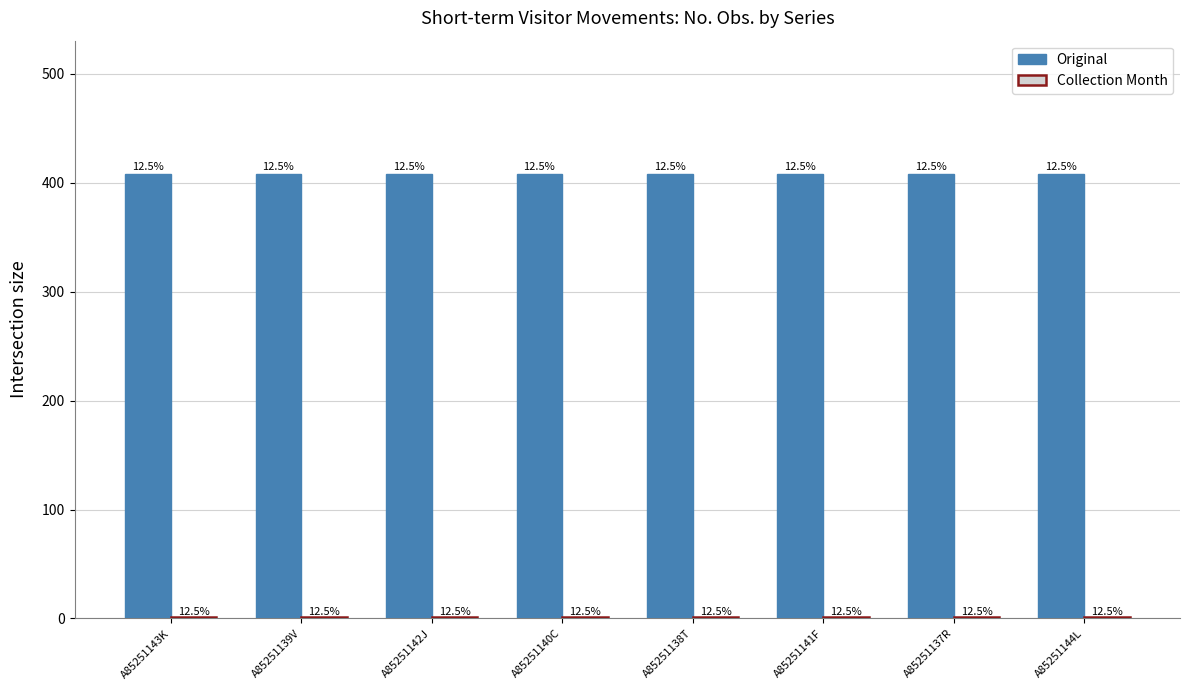

Reading left to right, transcribe all the data shown in this chart.

Original: A85251143K=408	A85251139V=408	A85251142J=408	A85251140C=408	A85251138T=408	A85251141F=408	A85251137R=408	A85251144L=408
Collection Month: A85251143K=1	A85251139V=1	A85251142J=1	A85251140C=1	A85251138T=1	A85251141F=1	A85251137R=1	A85251144L=1